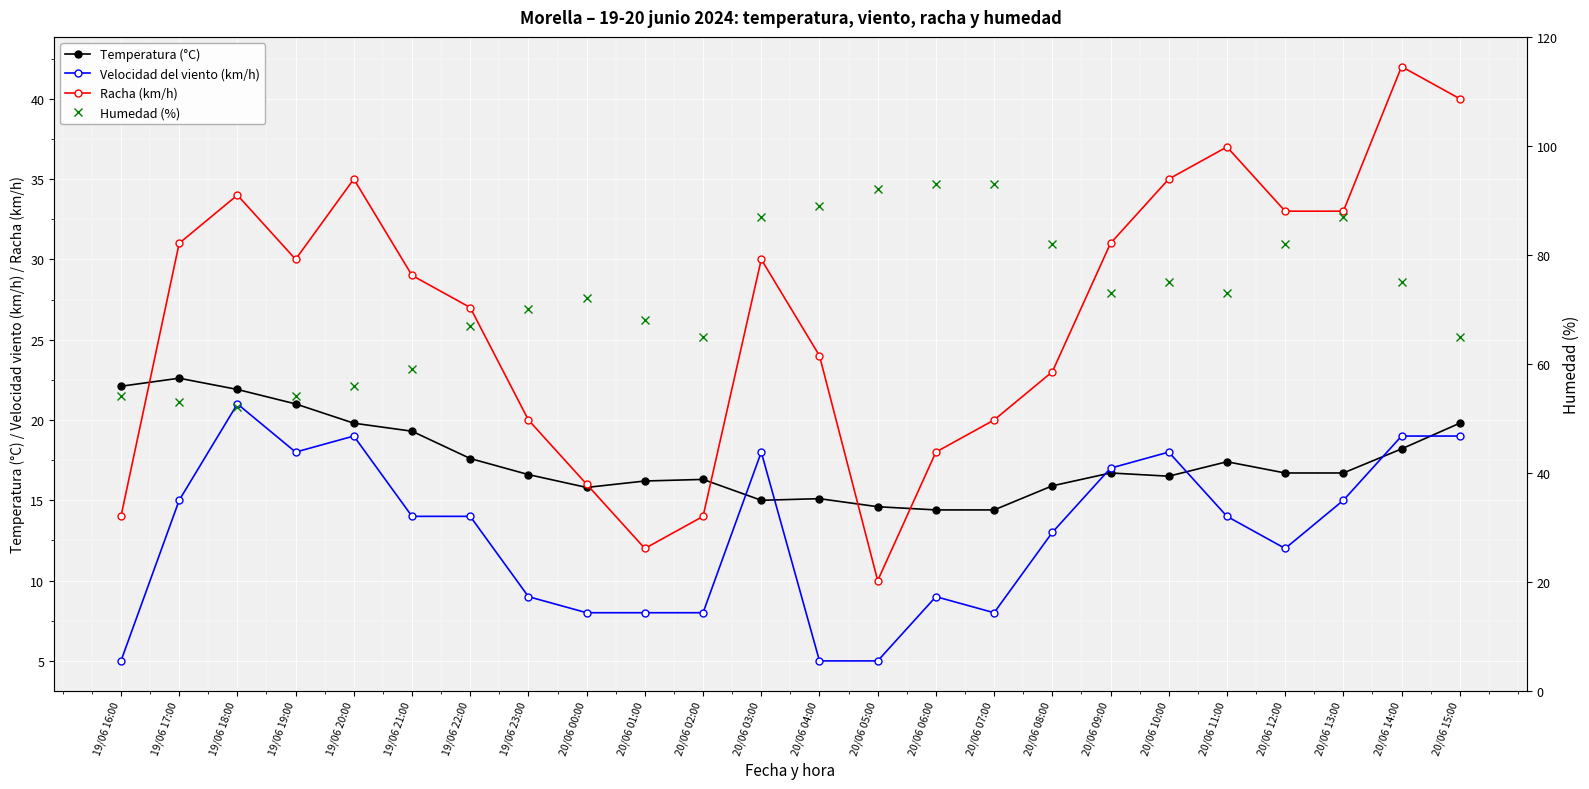

Which series ends up on top after the final intersection of Racha (km/h) and Temperatura (°C)?

Racha (km/h)